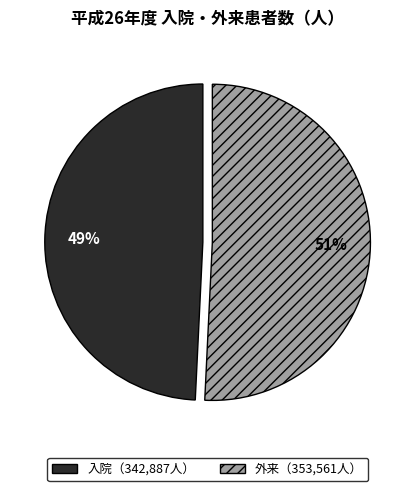

To the nearest percent, what is the difference between the largest and smallest slice percentages?

2%